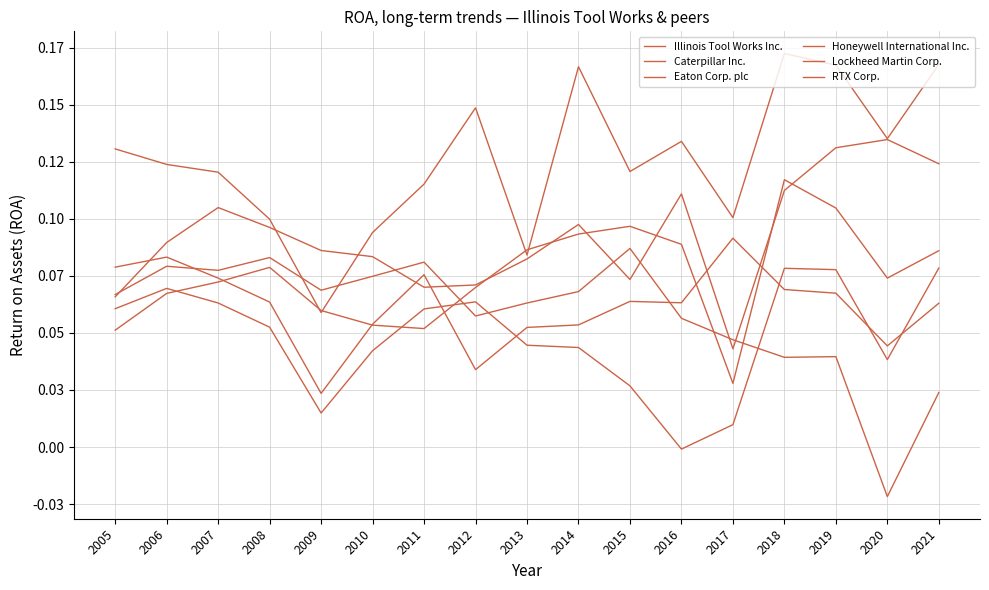

What is the value of the Lockheed Martin Corp. point at the 2nd from the left?

0.1